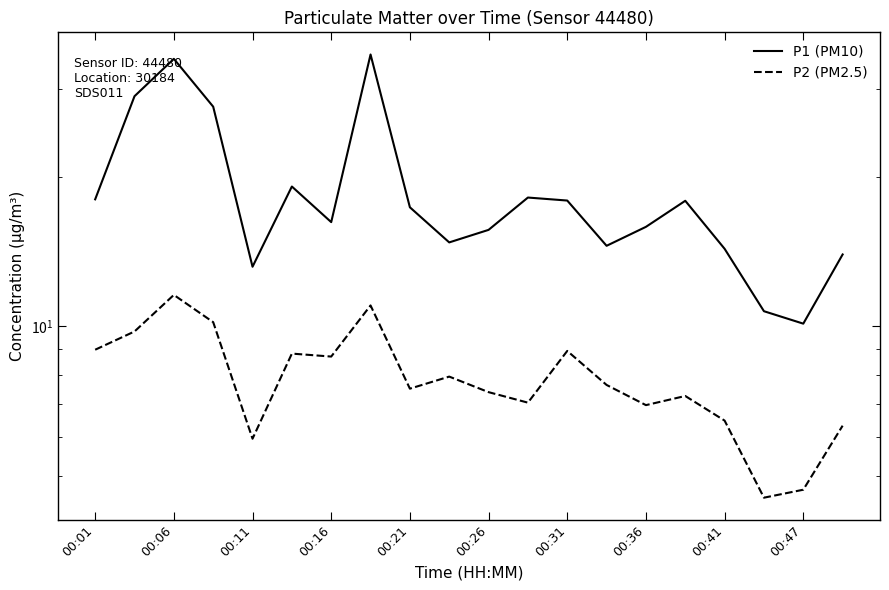

What is the difference between the highest and lowest values at 00:41?

7.9